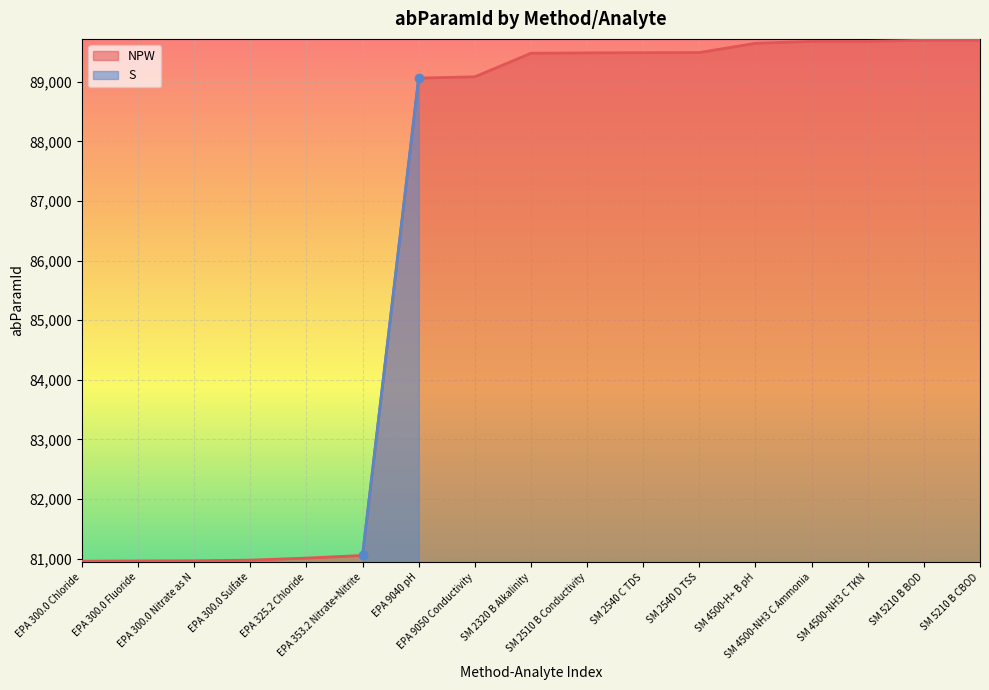

What is the ratio of the value at SM 4500-NH3 C TKN to the value at EPA 300.0 Nitrate as N?

1.1